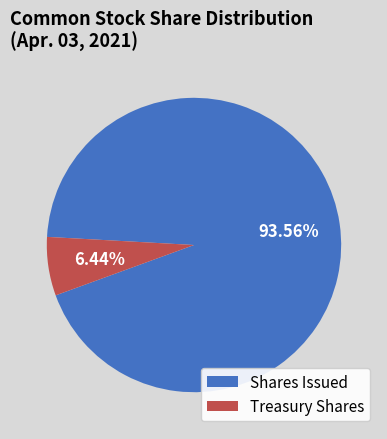

Is the sum of Shares Issued and Treasury Shares greater than half?

Yes